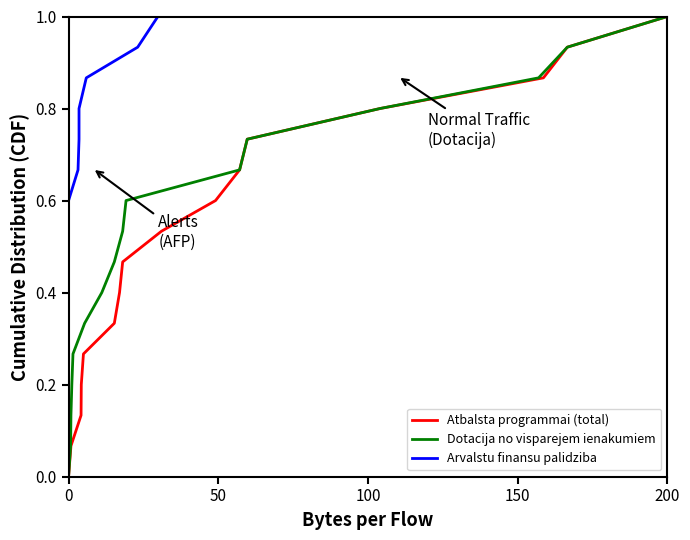

What are all the series names shown in the legend?

Atbalsta programmai (total), Dotacija no visparejem ienakumiem, Arvalstu finansu palidziba